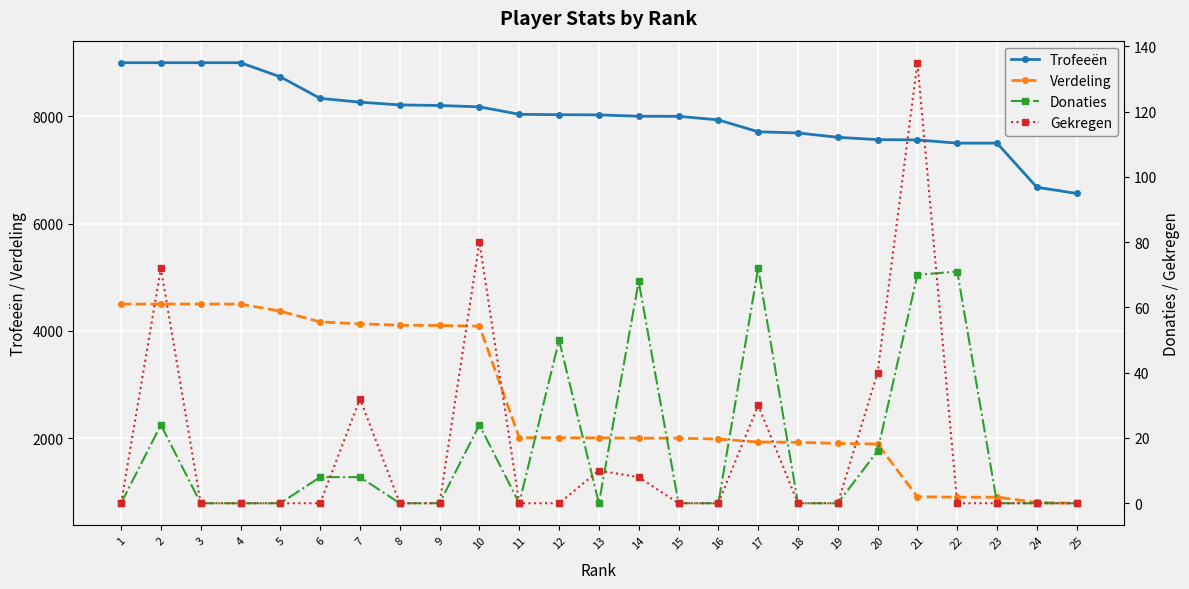

Which has a higher value, 13 or 16?

13